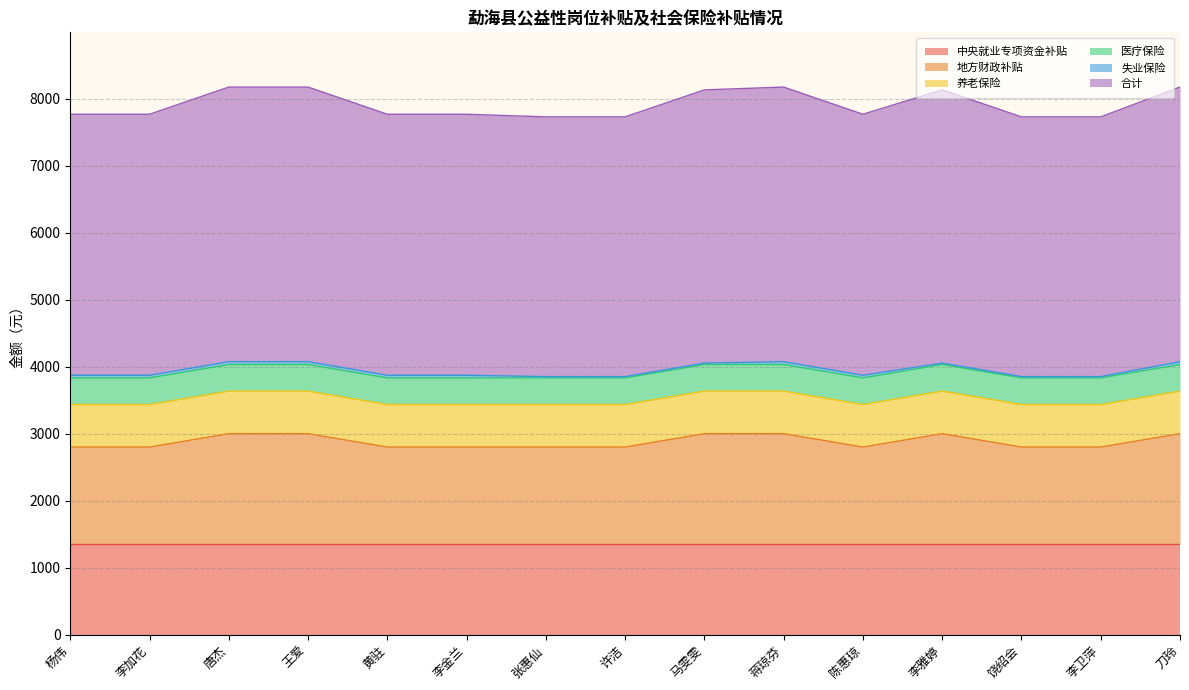

Rank the categories by 中央就业专项资金补贴 value from highest to lowest.

杨伟, 李加花, 唐杰, 王爱, 黄驻, 李金兰, 张惠仙, 许洁, 马雯雯, 蒋琼芬, 陈惠琼, 李雅婷, 饶绍会, 李卫萍, 刀玲